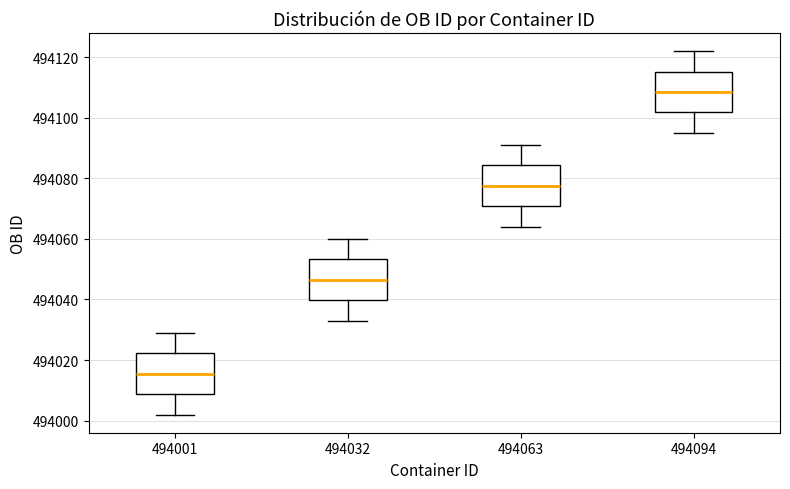

Reading left to right, transcribe this box plot: for each box, give where its median line is, the range the box spans, and where its two whiskers end, as read against the y-axis. The values are not printed on the chart, so give them approximately, as read against the axis.

494001: median 494016, box 494008 to 494022, whiskers 494002 to 494030
494032: median 494046, box 494040 to 494054, whiskers 494034 to 494060
494063: median 494078, box 494070 to 494084, whiskers 494064 to 494092
494094: median 494108, box 494102 to 494116, whiskers 494096 to 494122